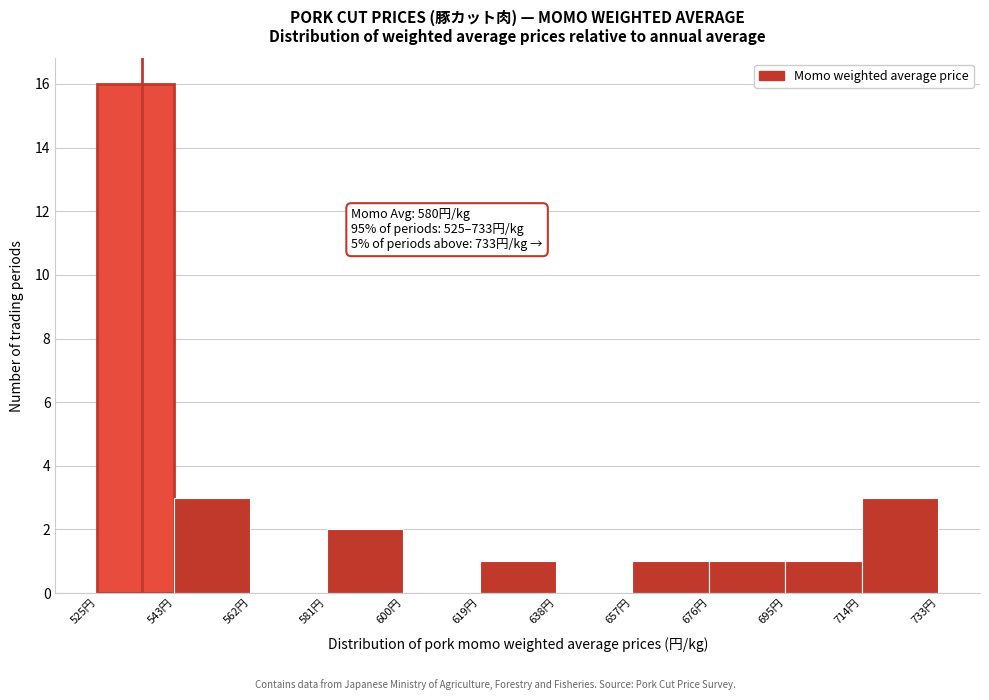

Over which range of the x-axis is the bar tallest?

526 to 544